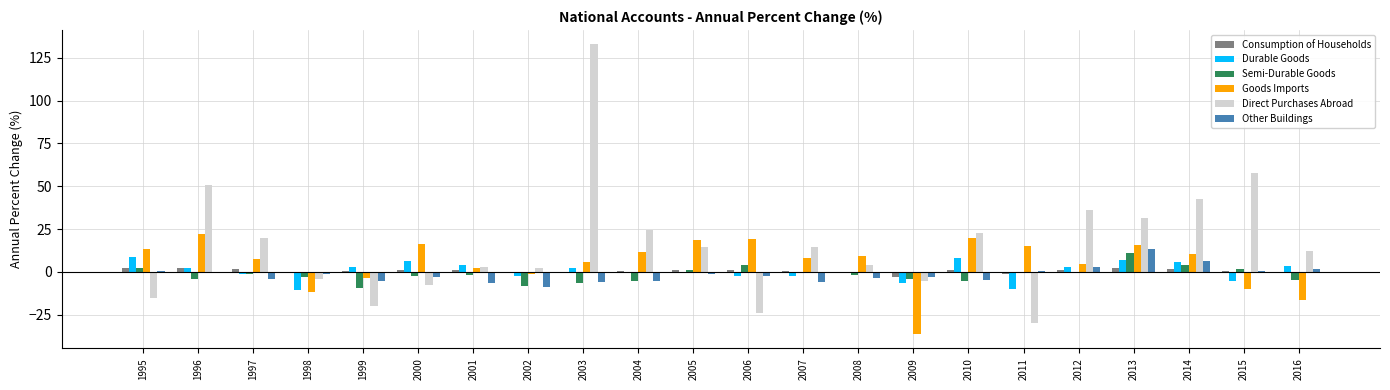

What is the greatest value displayed?

132.9